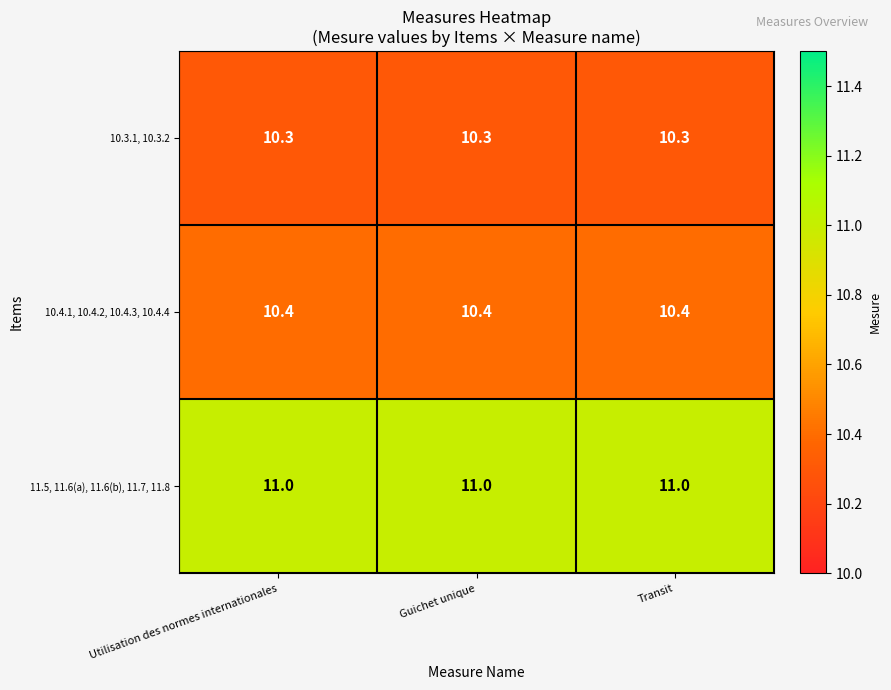

What is the smallest value displayed?

10.3